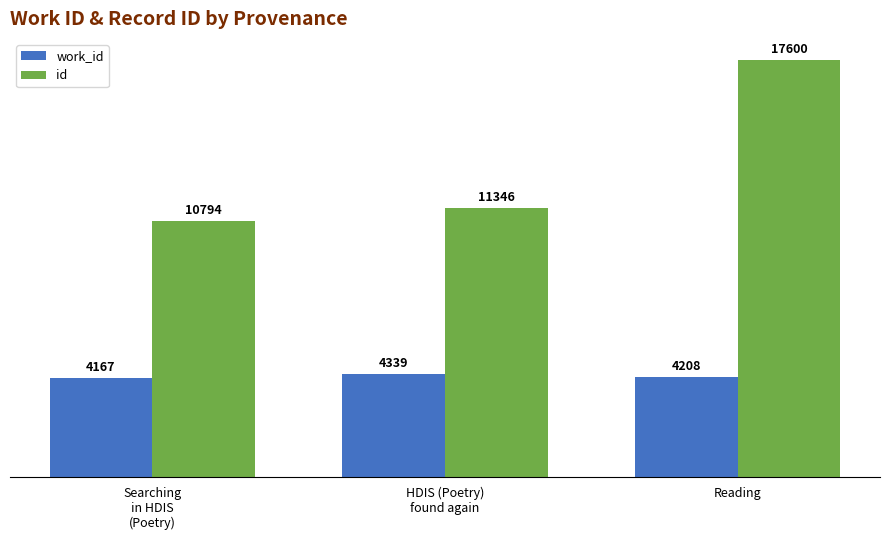

What position from the left is Reading?

3